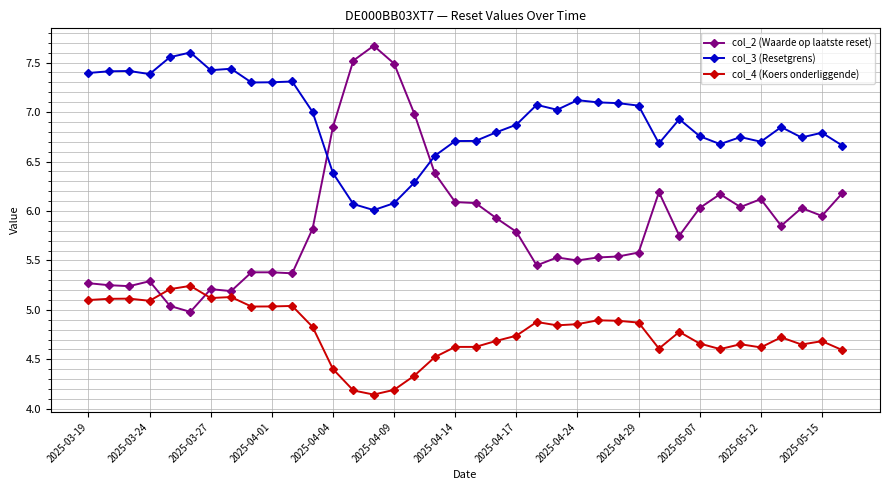

Rank the series by their average value, from highest to lowest.

col_3 (Resetgrens), col_2 (Waarde op laatste reset), col_4 (Koers onderliggende)